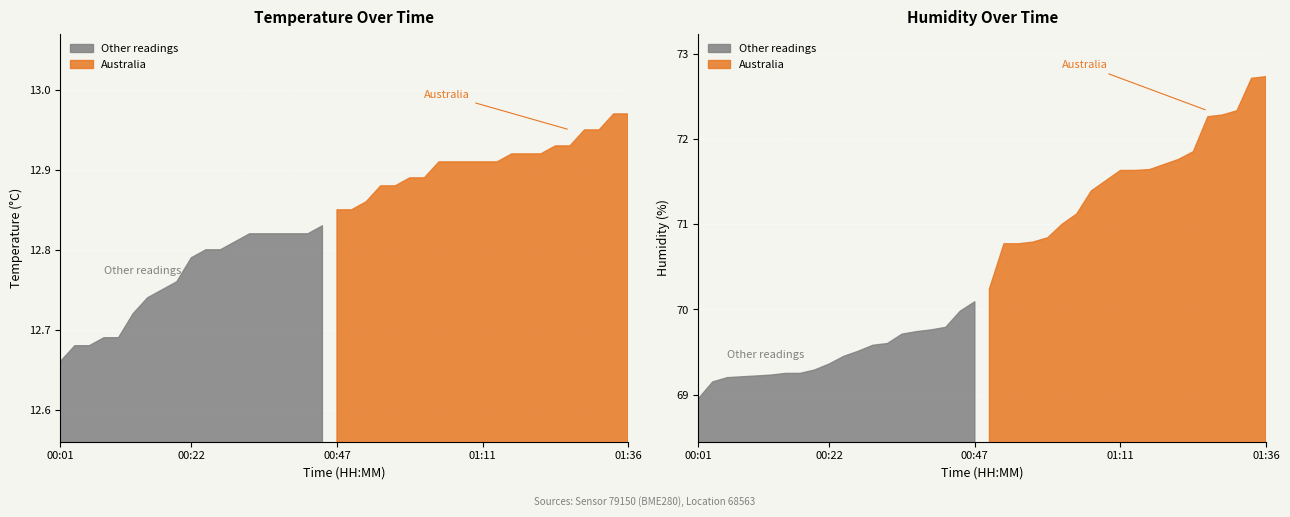

True or false: humidity and temperature cross at least once.

False